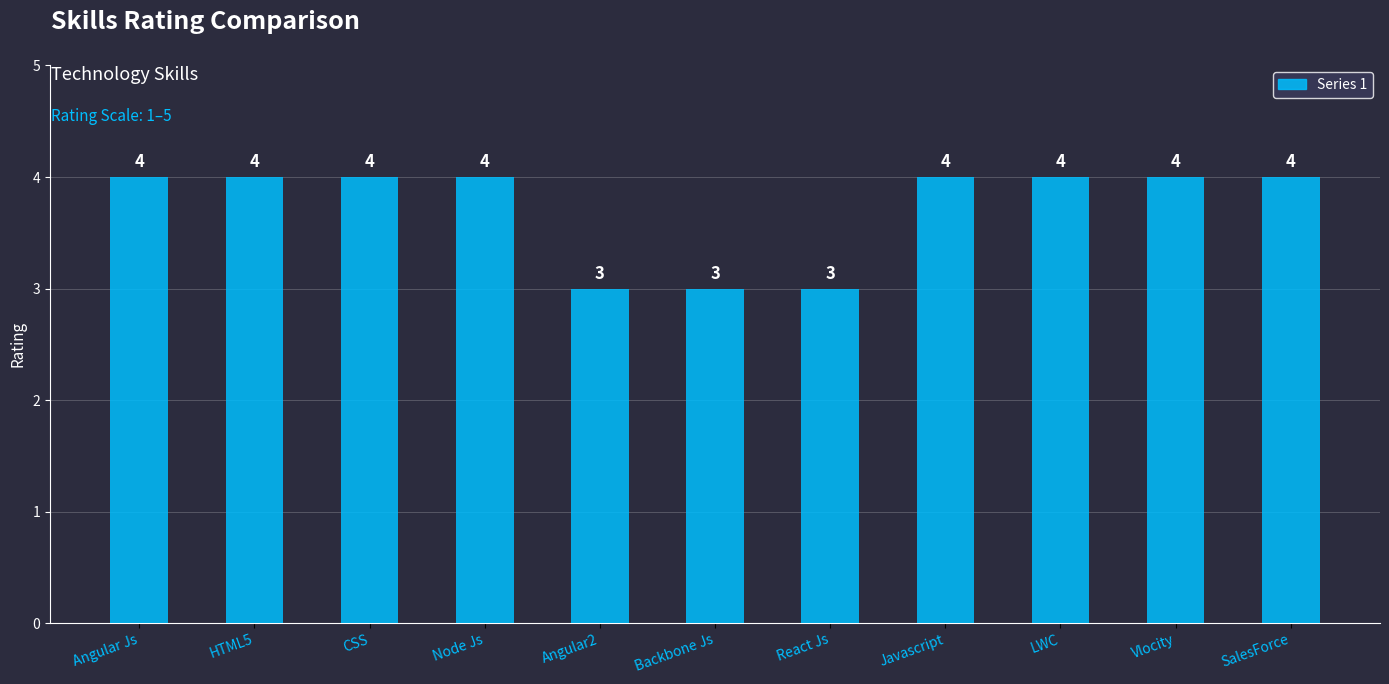

What is the sum of the values at HTML5 and React Js?

7